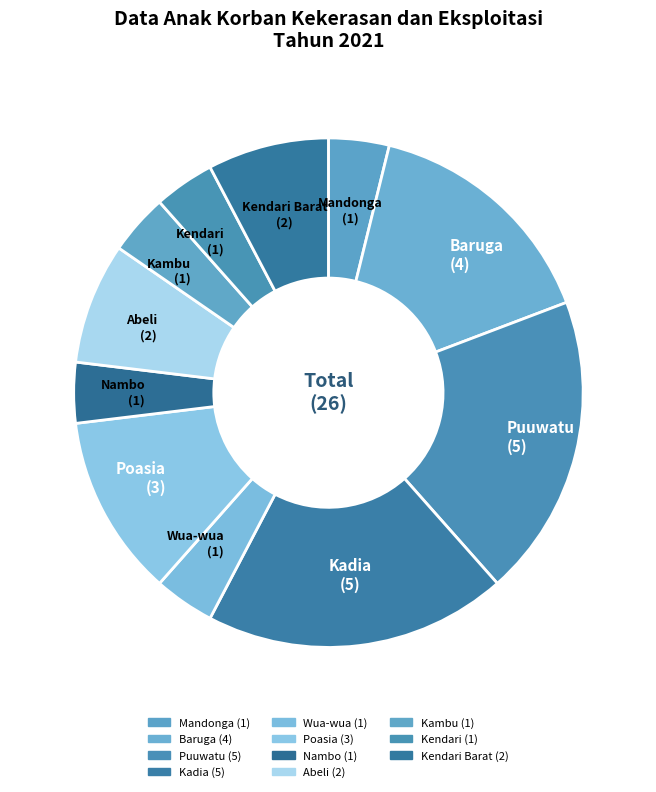

What is the smallest slice in the pie chart?

Mandonga